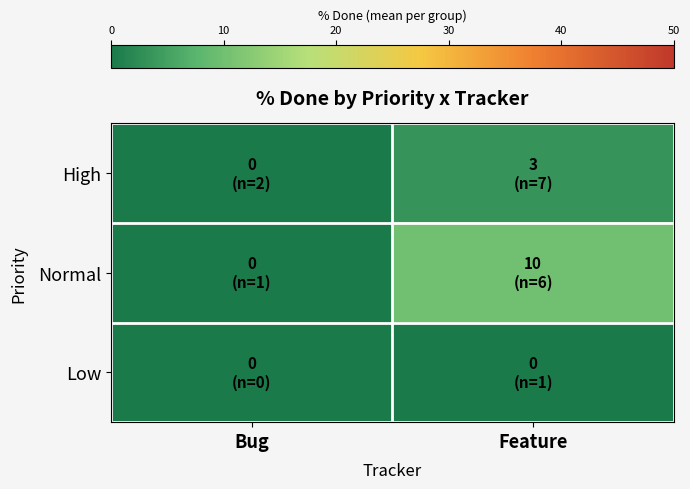

List the series in order of their overall mean, highest first.

Normal, High, Low